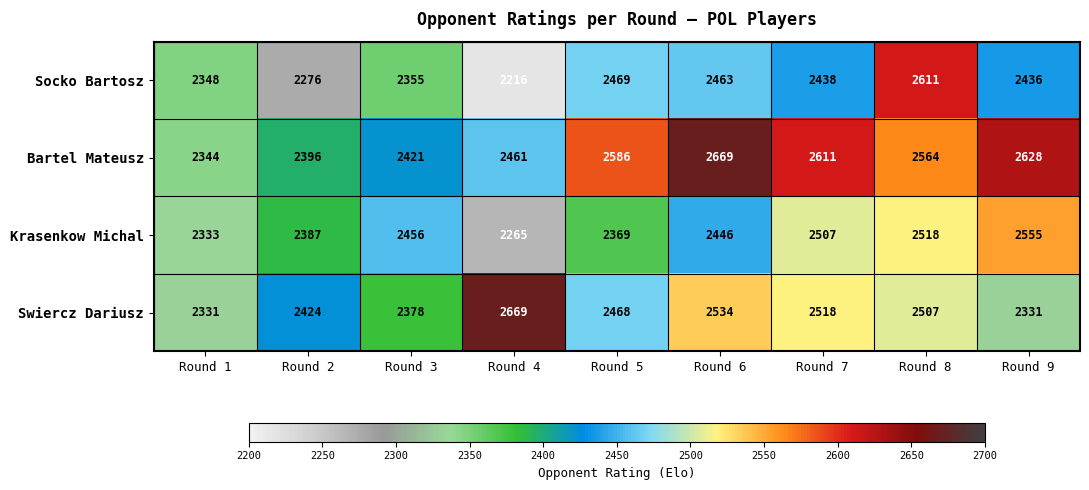

Rank the categories by Socko Bartosz value from highest to lowest.

Round 8, Round 5, Round 6, Round 7, Round 9, Round 3, Round 1, Round 2, Round 4